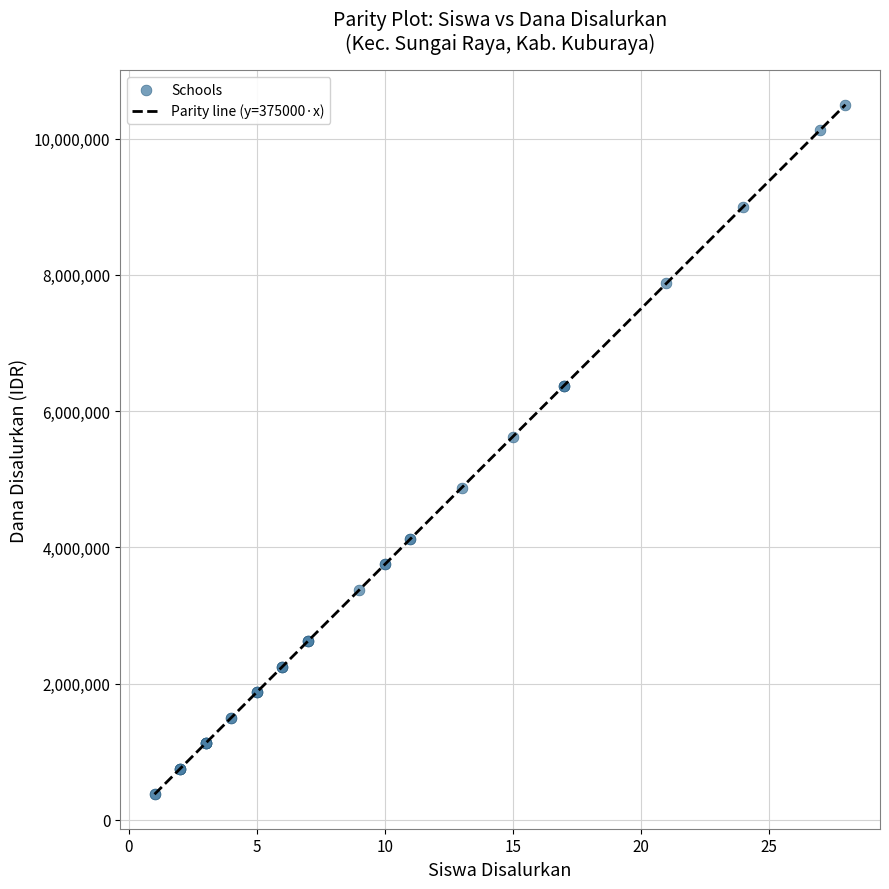

What Y value in the scatter plot is closest to 5437500?

5625000